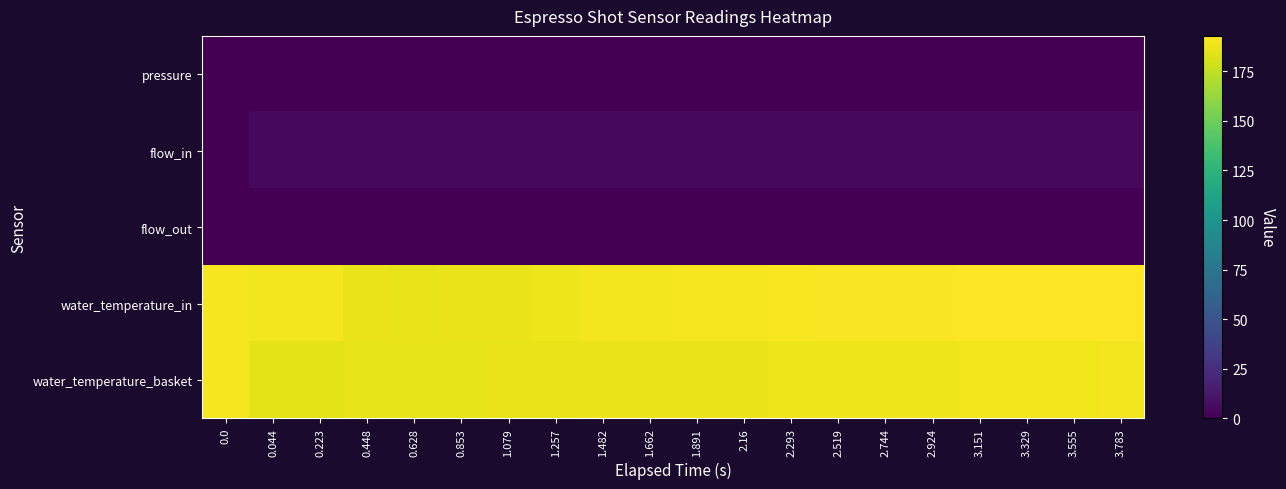

Which category has the highest value across all series?

3.783